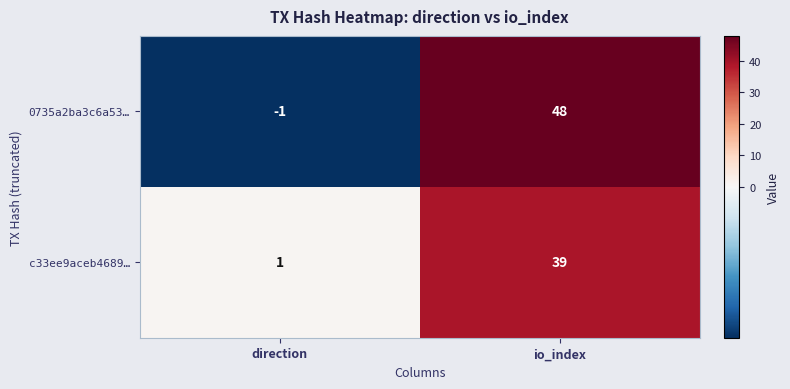

Which category has the lowest value across all series?

direction